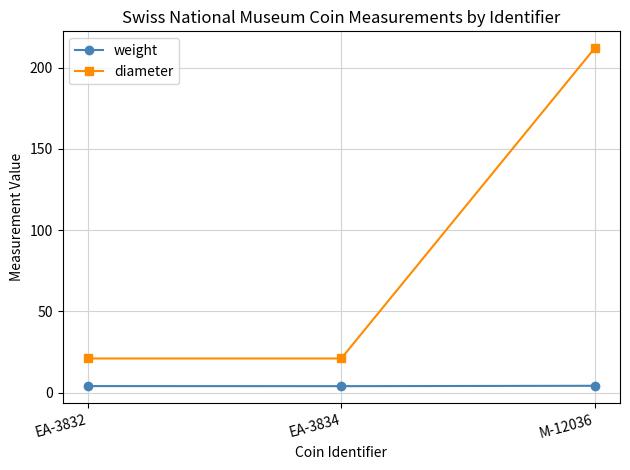

What is the difference between the maximum and minimum values in the diameter series?

191.0